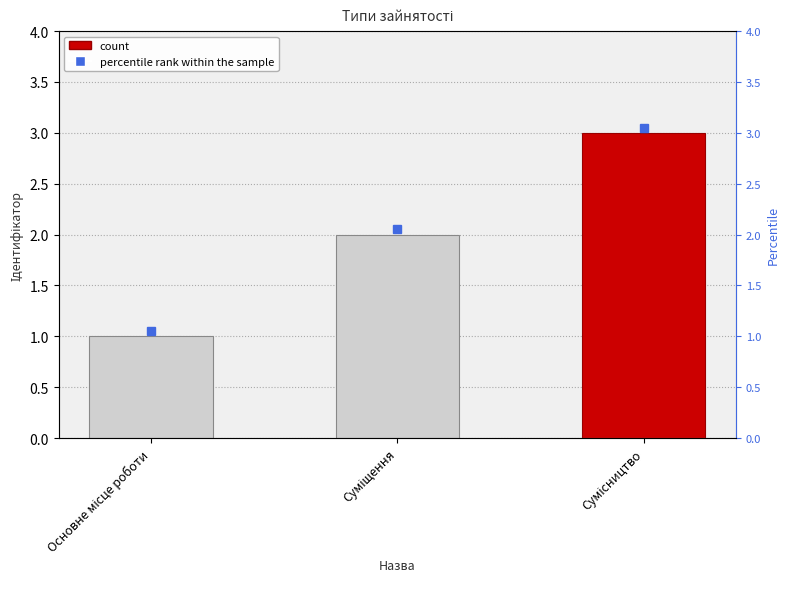

Reading left to right, extract all data points from this chart.

1	2	3